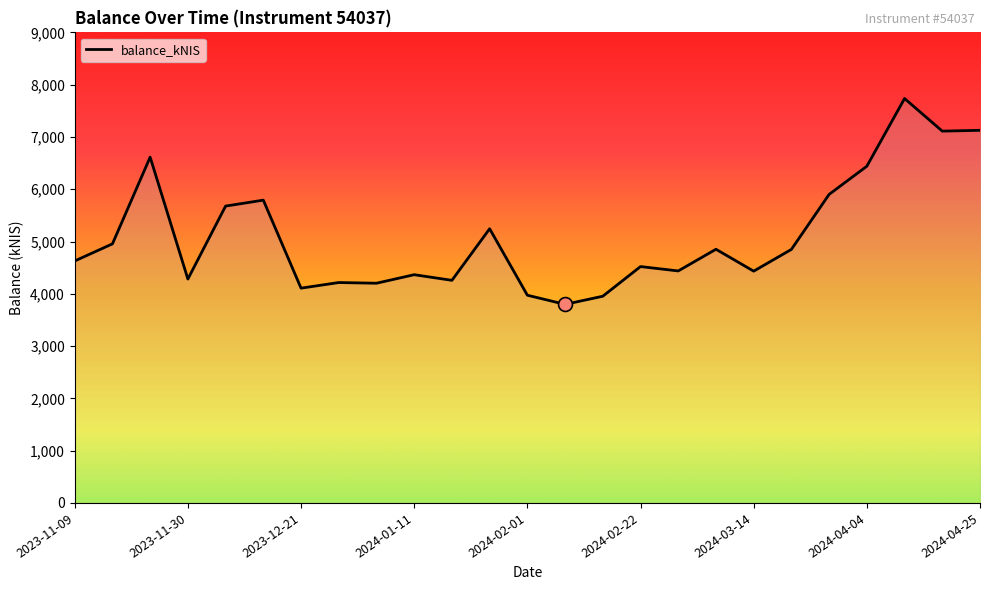

What is the difference between the maximum and minimum values?

3936.9